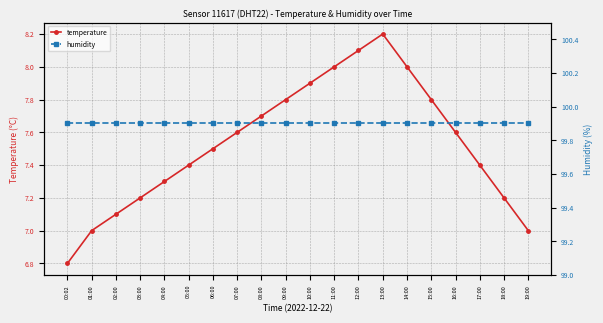

True or false: temperature and humidity intersect in this chart.

False